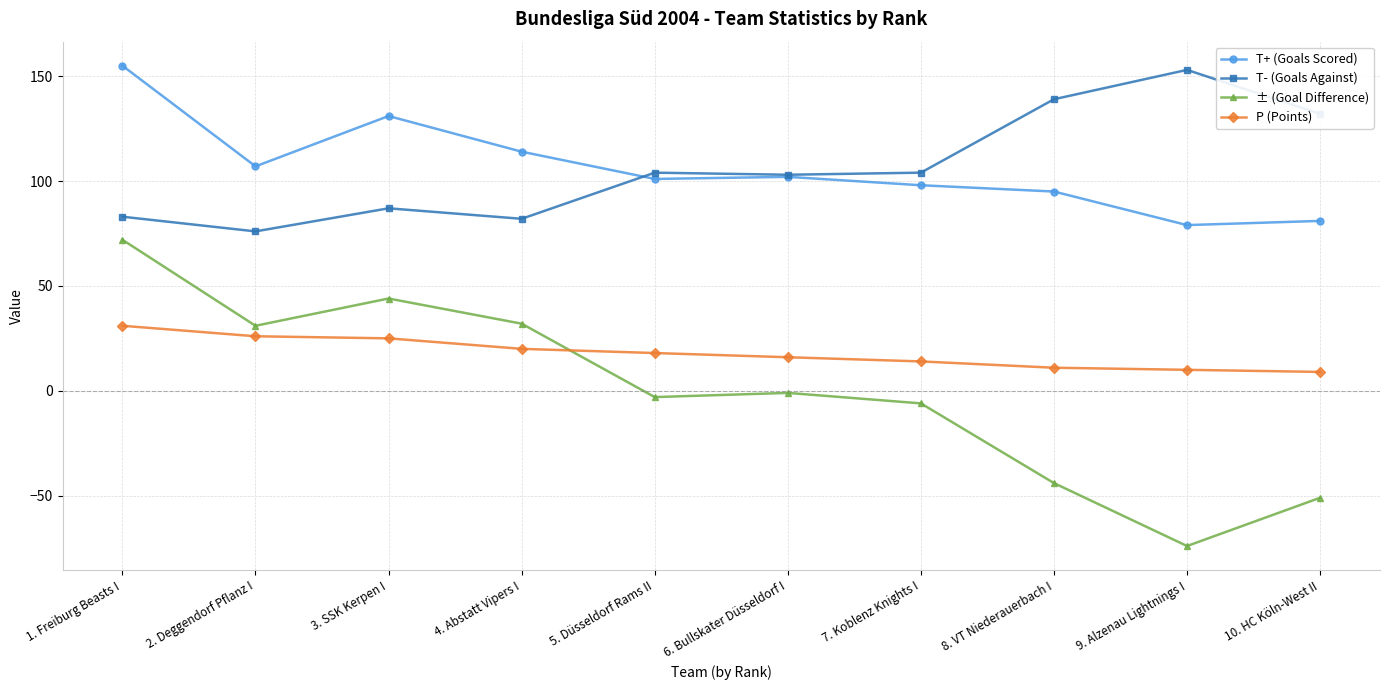

What is the label of the 7th point from the left?

7. Koblenz Knights I